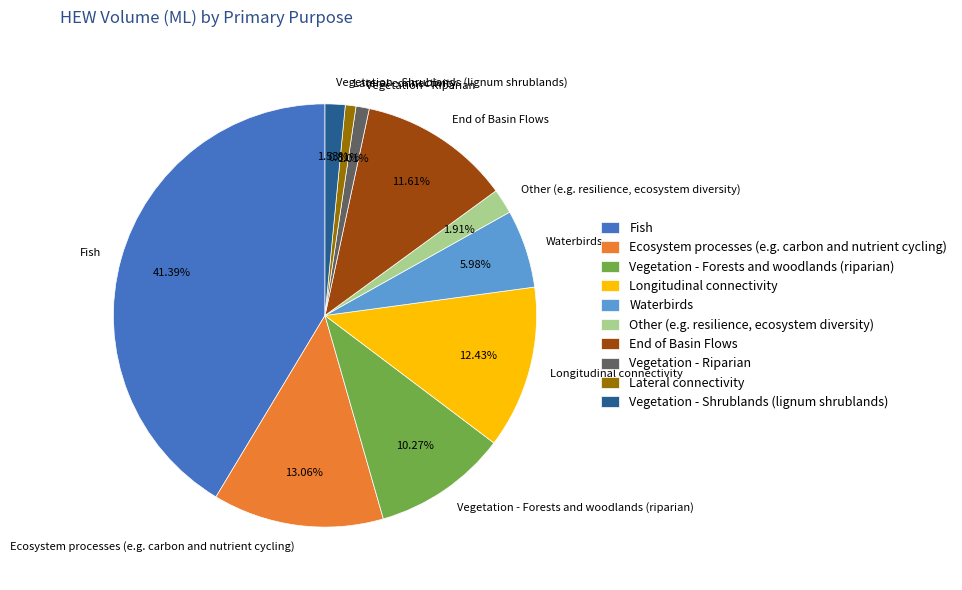

Is it true that Ecosystem processes (e.g. carbon and nutrient cycling) is 13% of the pie?

True